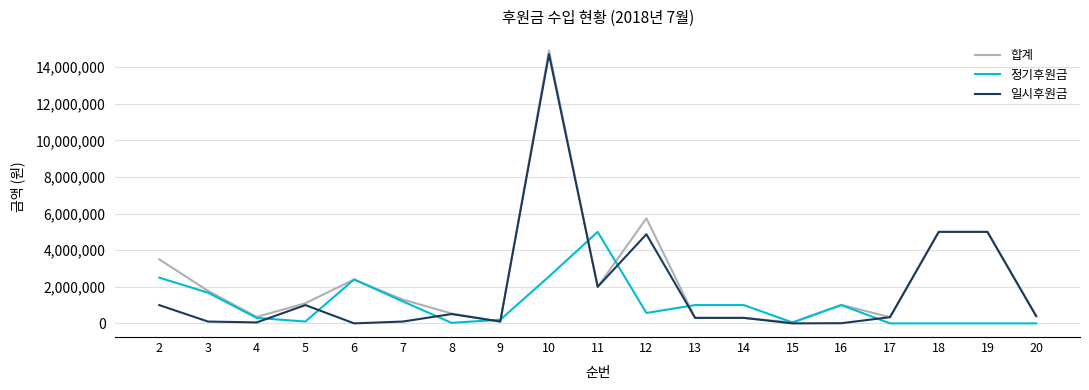

The value of 합계 at 10 is 21749657. True or false?

False